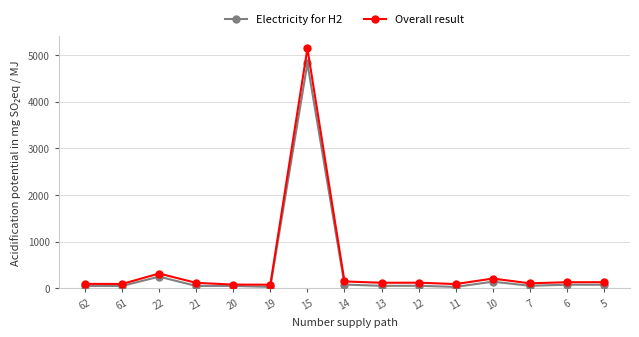

Which series has the widest spread of values?

Overall result